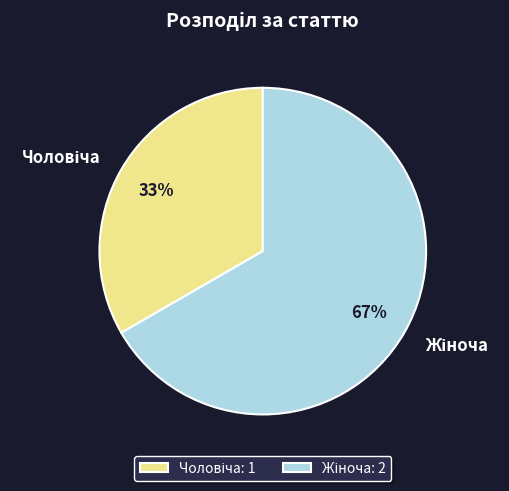

Is there any slice that represents more than half of the pie?

Yes